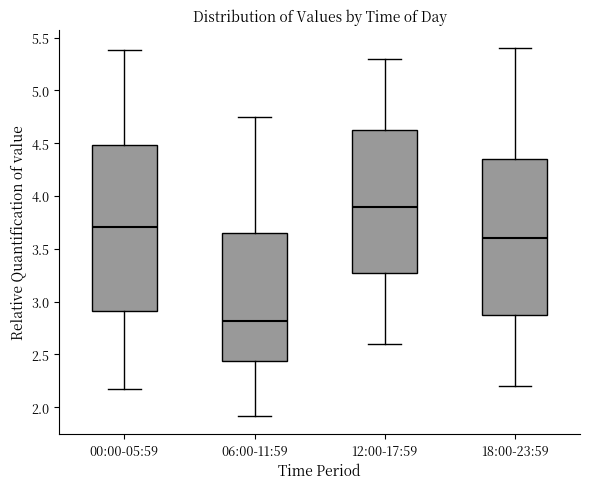

Which box's median line is the highest?

12:00-17:59